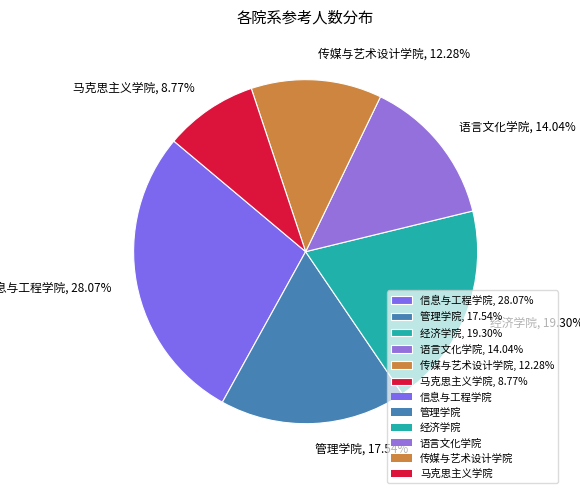

Do 传媒与艺术设计学院 and 信息与工程学院 together represent more than half of the pie?

No